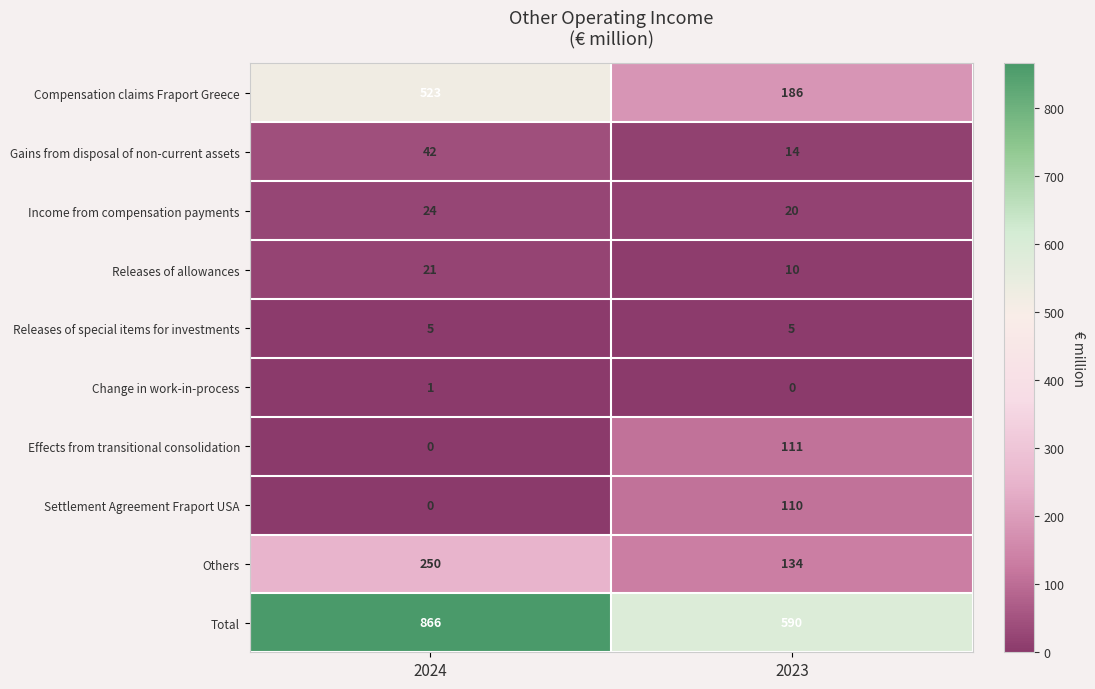

Rank the series by their maximum value, from lowest to highest.

Change in work-in-process, Releases of special items for investments, Releases of allowances, Income from compensation payments, Gains from disposal of non-current assets, Settlement Agreement Fraport USA, Effects from transitional consolidation, Others, Compensation claims Fraport Greece, Total